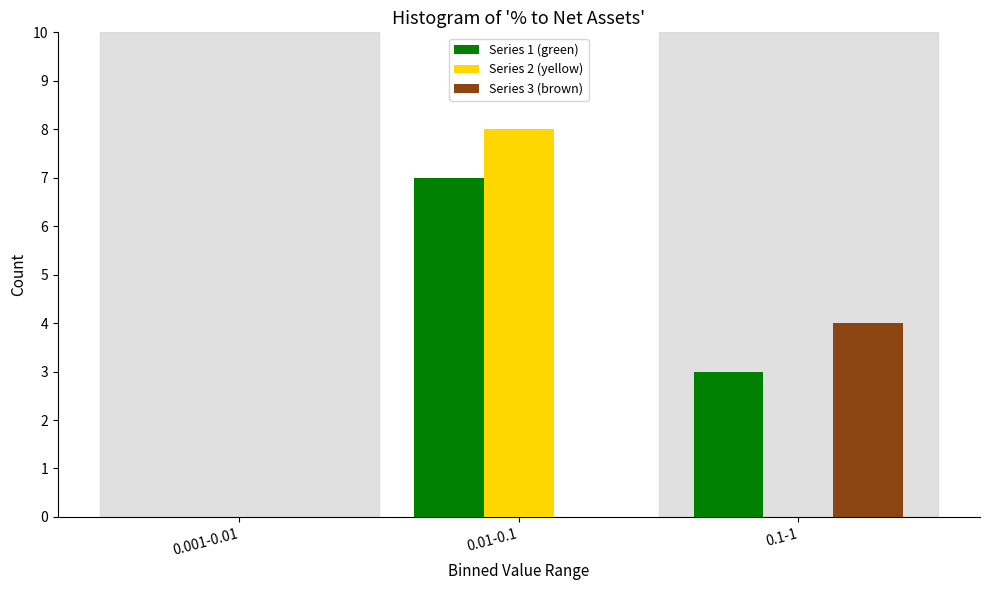

Reading right to left, what are all the values shown in this chart?

Series 1 (green): 0.1-1=3	0.01-0.1=7	0.001-0.01=0
Series 2 (yellow): 0.1-1=0	0.01-0.1=8	0.001-0.01=0
Series 3 (brown): 0.1-1=4	0.01-0.1=0	0.001-0.01=0